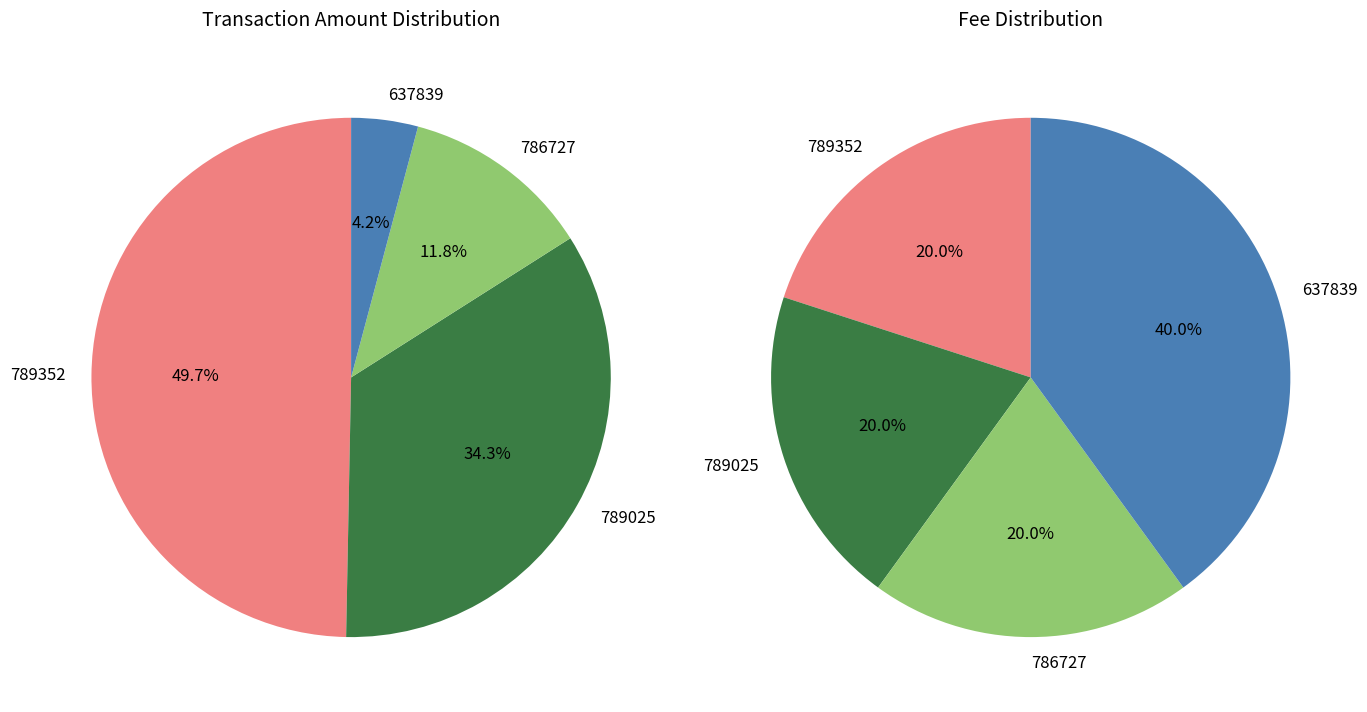

Which slice is the smallest?

637839